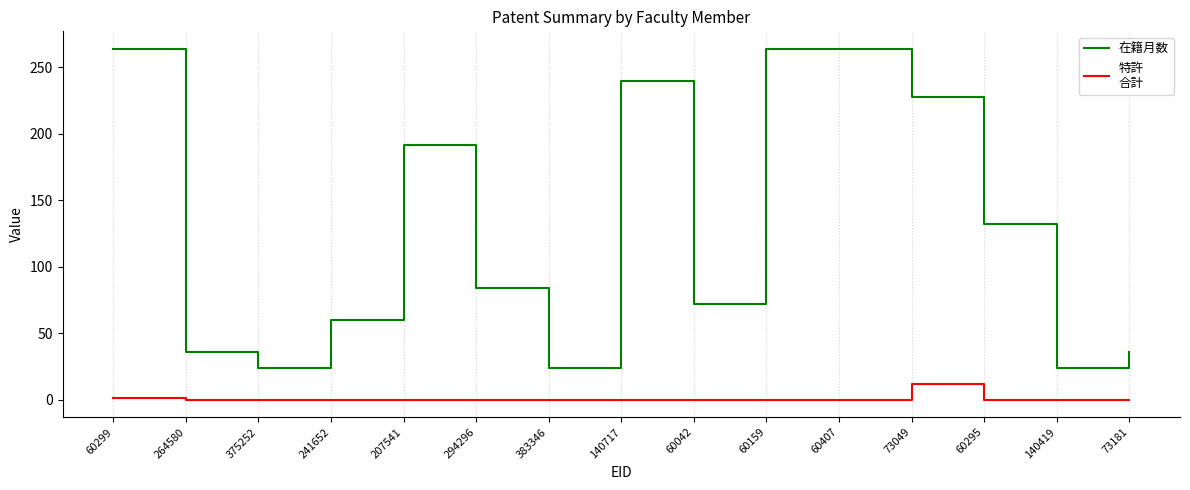

What is the total value across all series at 60407?

264